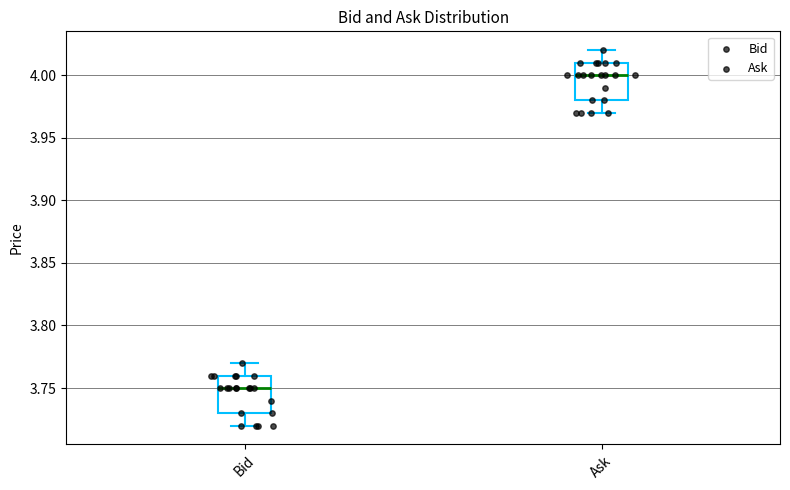

Reading left to right, read every box against the y-axis: the position of its median line, the range the box covers, and the ends of its whiskers. The values are not printed on the chart, so give them approximately, as read against the axis.

Bid: median 3.75, box 3.73 to 3.76, whiskers 3.72 to 3.77
Ask: median 4.00, box 3.98 to 4.01, whiskers 3.97 to 4.02